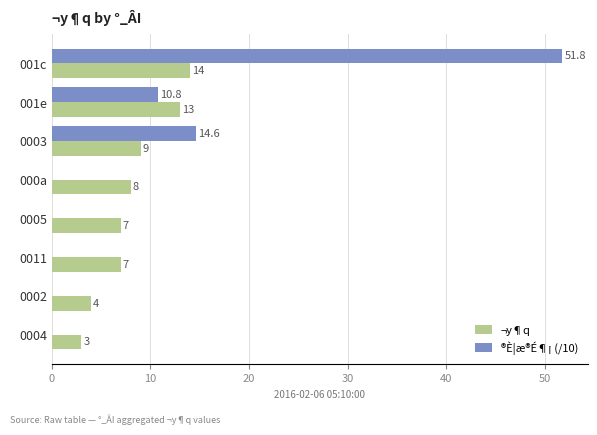

What is the maximum value for ¬y¶q?

14.0